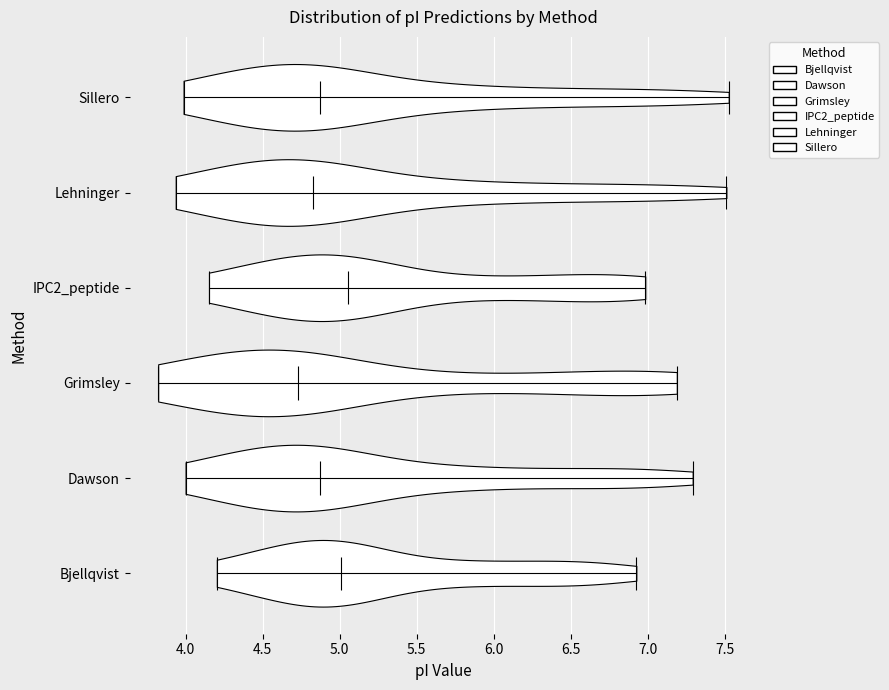

Reading bottom to top, read every violin against the x-axis: where its median line is, and the lowest and highest points it reaches. The values are not printed on the chart, so give them approximately, as read against the axis.

Bjellqvist: median line 5.00, lowest point 4.20, highest point 6.95
Dawson: median line 4.85, lowest point 4.00, highest point 7.30
Grimsley: median line 4.75, lowest point 3.80, highest point 7.20
IPC2_peptide: median line 5.05, lowest point 4.15, highest point 7.00
Lehninger: median line 4.85, lowest point 3.95, highest point 7.50
Sillero: median line 4.85, lowest point 4.00, highest point 7.55